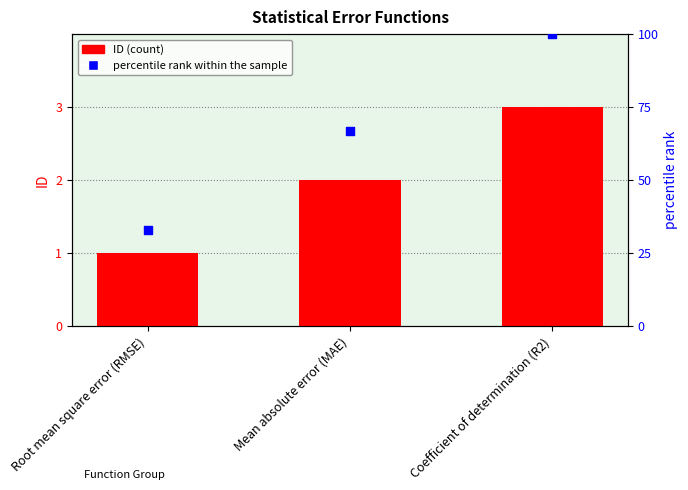

Which series contains the lowest Y value?

ID